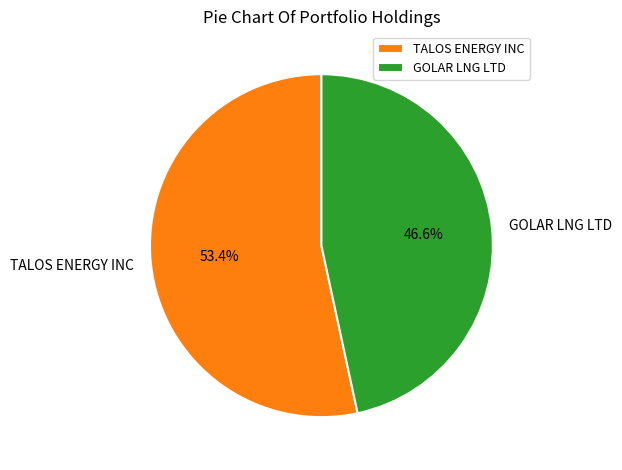

Between TALOS ENERGY INC and GOLAR LNG LTD, which is larger?

TALOS ENERGY INC